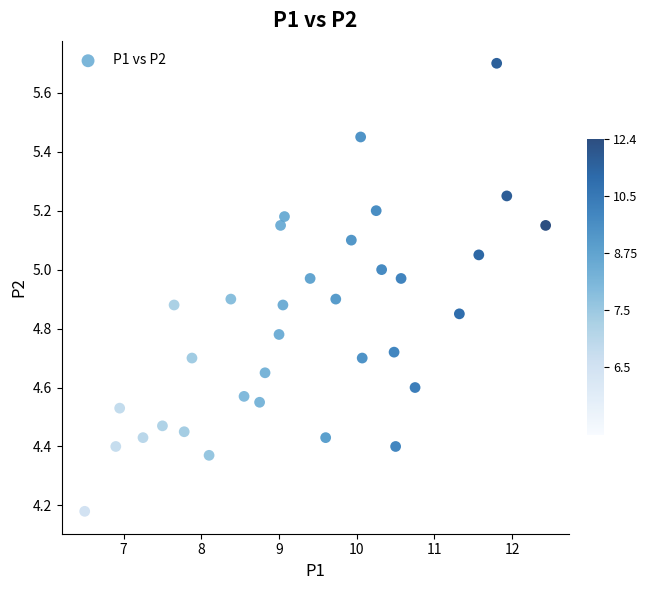

What is the range of X values (max minus min)?

5.9